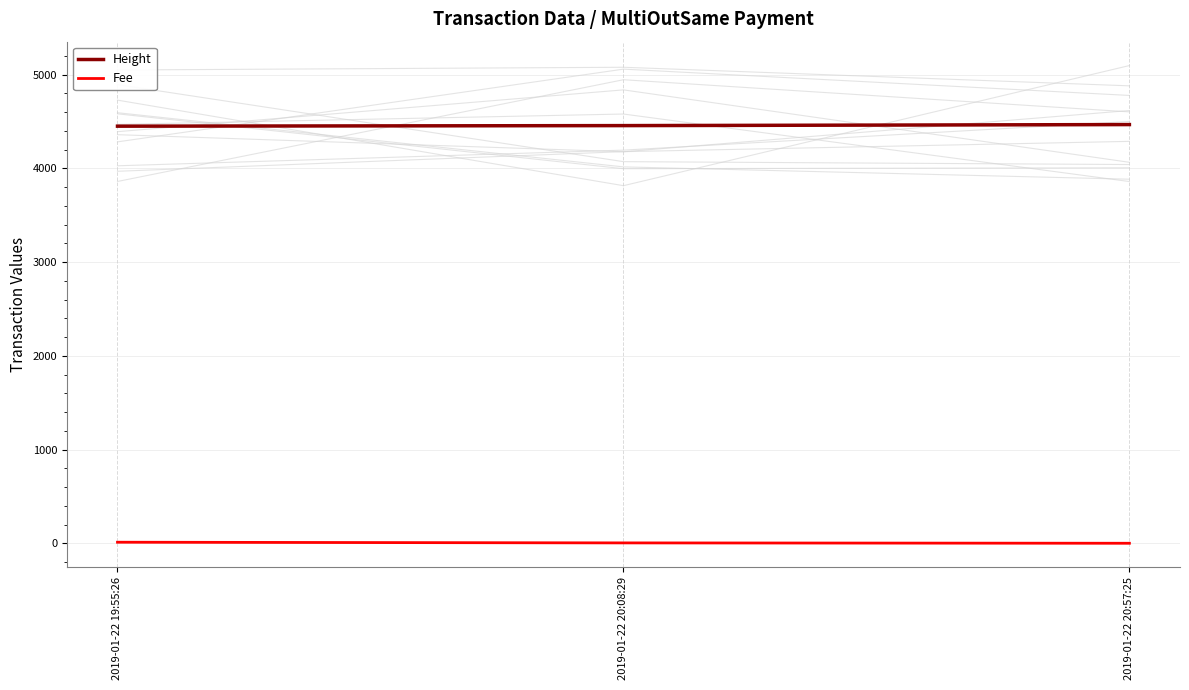

Reading left to right, transcribe all the data shown in this chart.

Height: 4449.0	4455.0	4466.0
Fee: 11.2	4.0	0.1